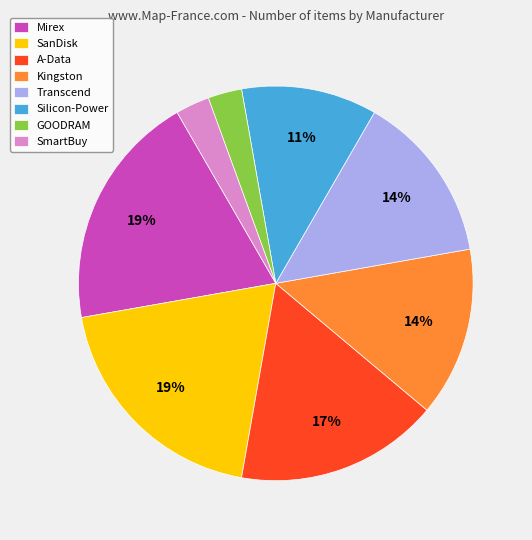

Combined, do Mirex and Transcend account for over 50%?

No